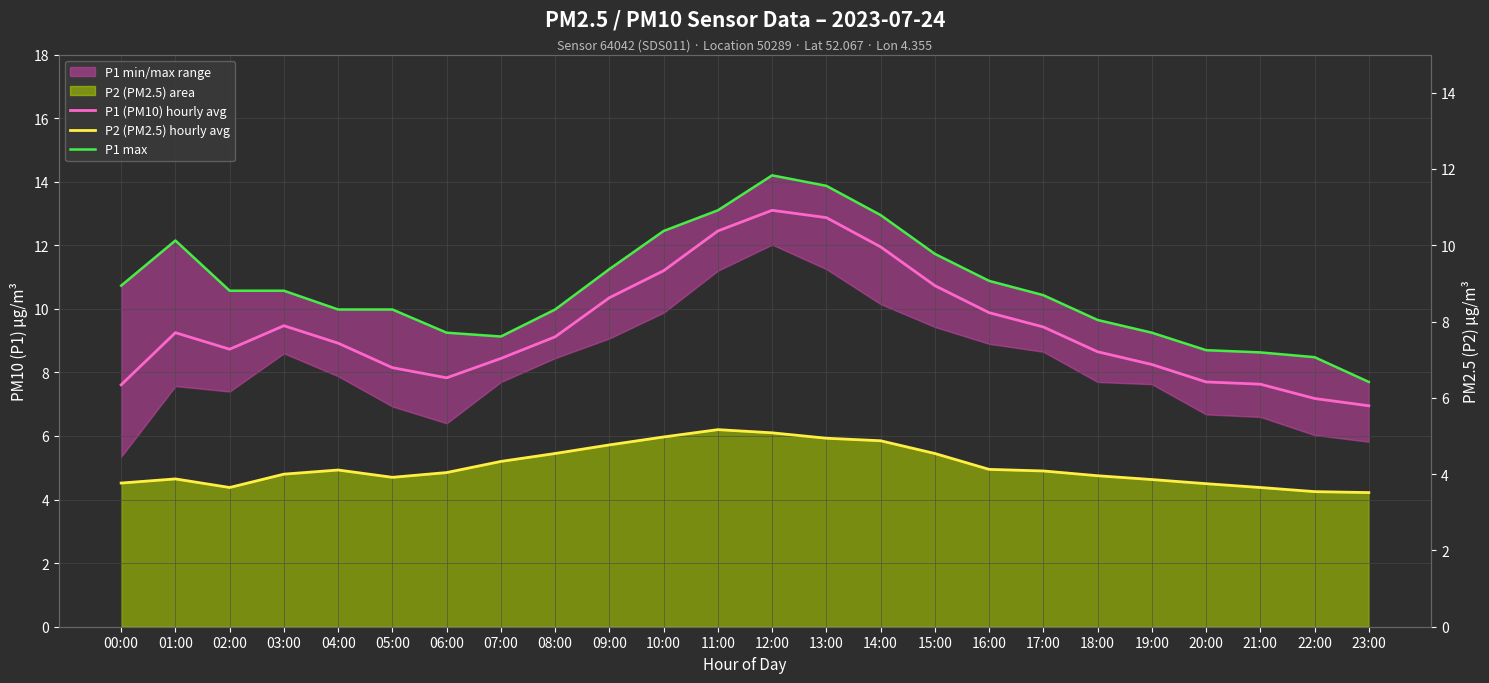

List the series in order of their peak value, highest first.

P1 max, P1 (PM10) hourly avg, P2 (PM2.5) hourly avg